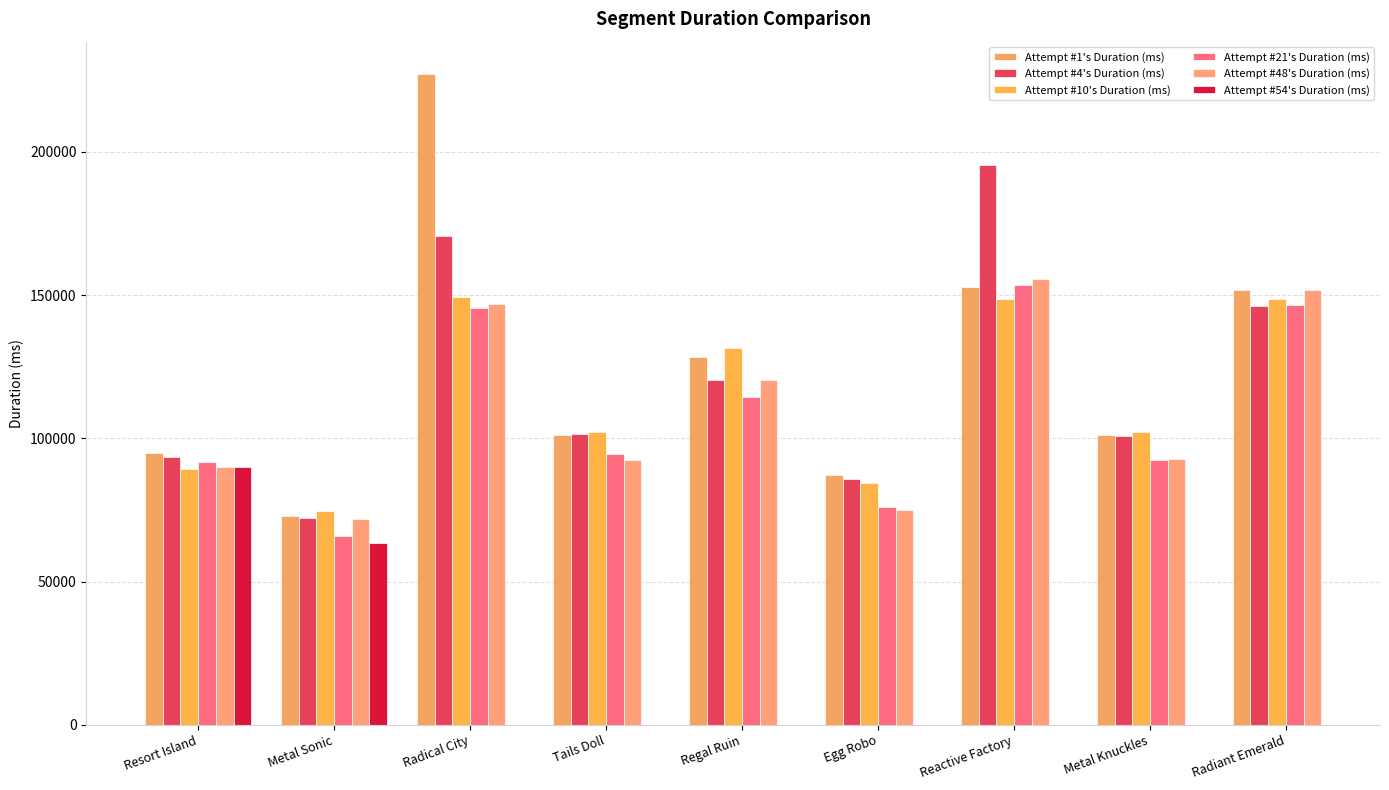

The value of Attempt #48's Duration (ms) at Radiant Emerald is 86267.8. True or false?

False